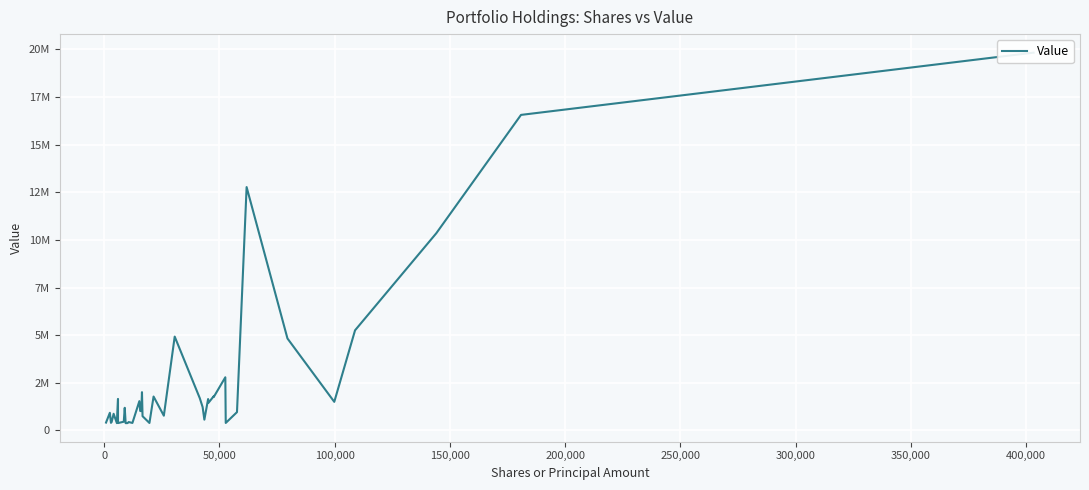

What is the minimum value shown in the chart?

378000